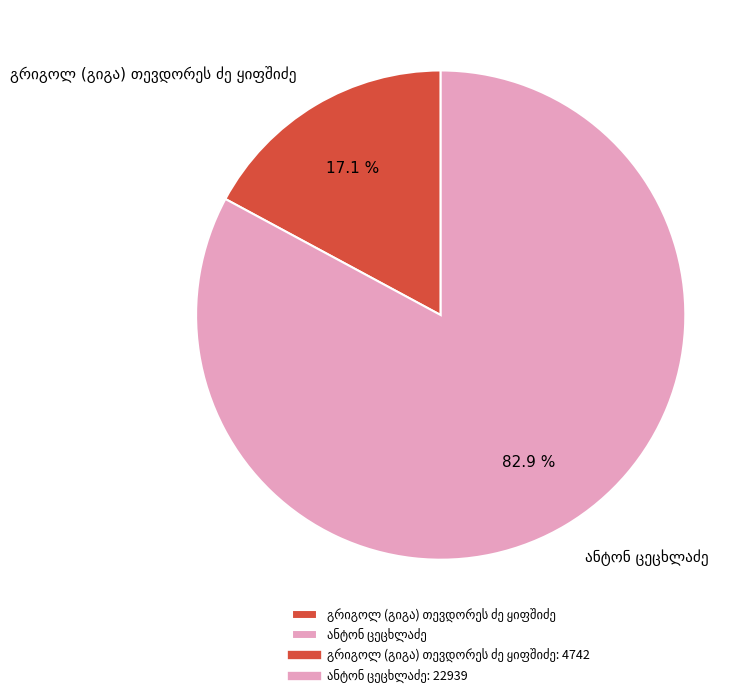

Count the number of slices in the pie.

2